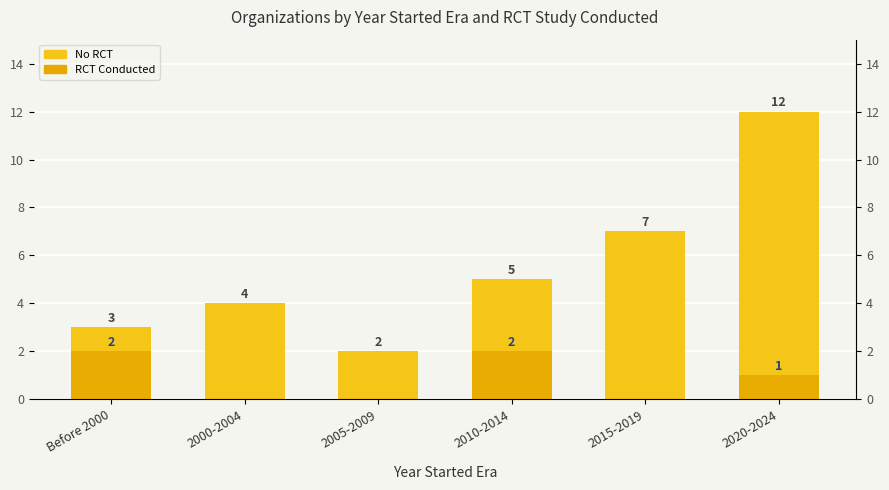

What is the value of the No RCT bar at the 3rd from the left?

2